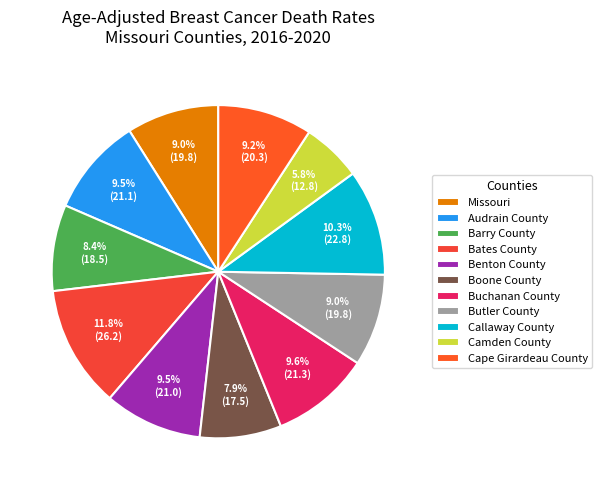

Which slice is the smallest?

Camden County